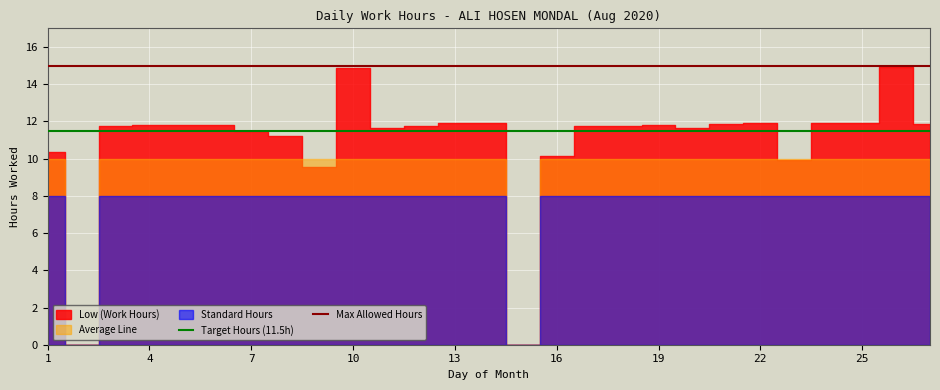

What is the maximum value for Max Allowed Hours?

15.0